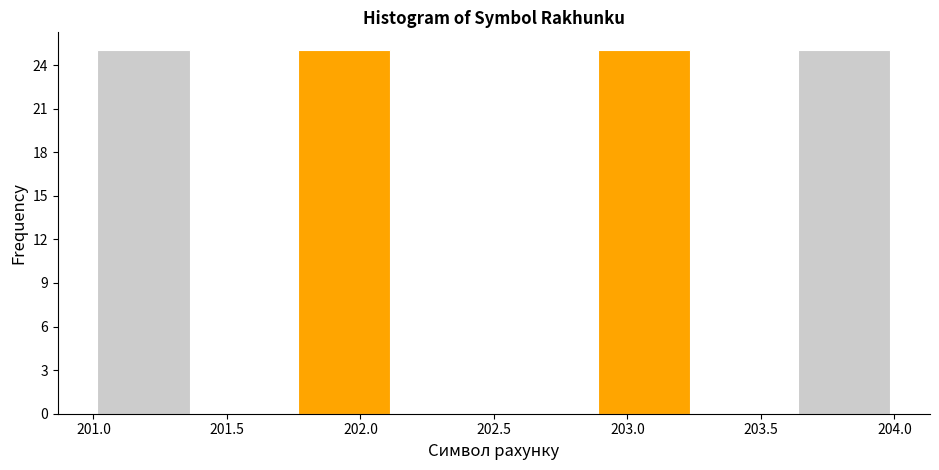

Reading left to right, list every bar in this chart as the range it spans on the x-axis followed by its height. Neither the bar edges nor the heights are printed on the chart, so give them approximately, as read against the axes.

201.000 to 201.375: 25
201.375 to 201.750: 0
201.750 to 202.125: 25
202.125 to 202.500: 0
202.500 to 202.875: 0
202.875 to 203.250: 25
203.250 to 203.625: 0
203.625 to 204.000: 25